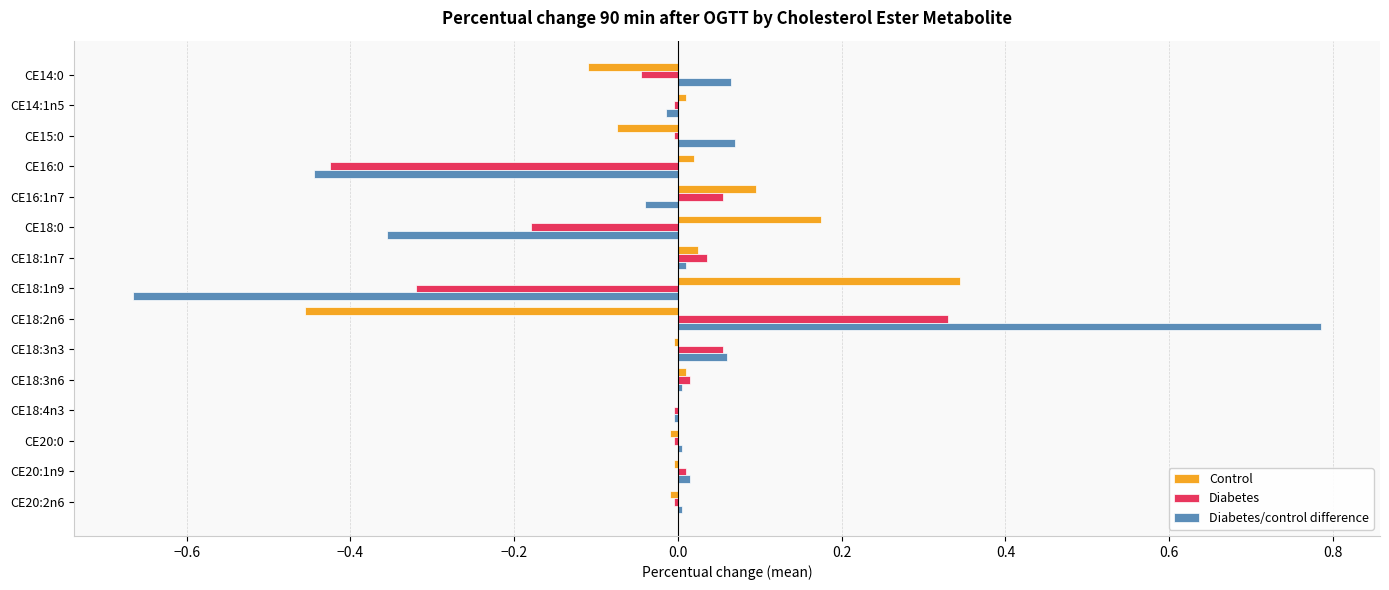

What is the greatest value displayed?

0.8